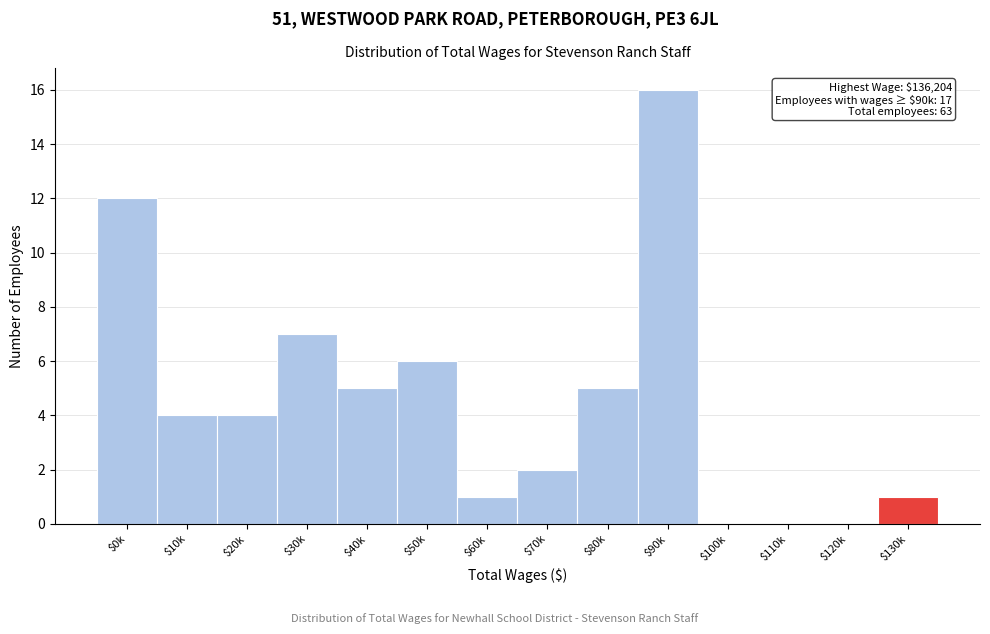

Which label corresponds to the largest value in the chart?

$90k